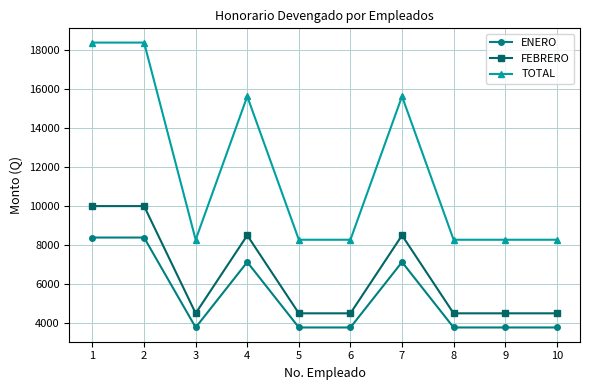

True or false: FEBRERO and TOTAL intersect in this chart.

False